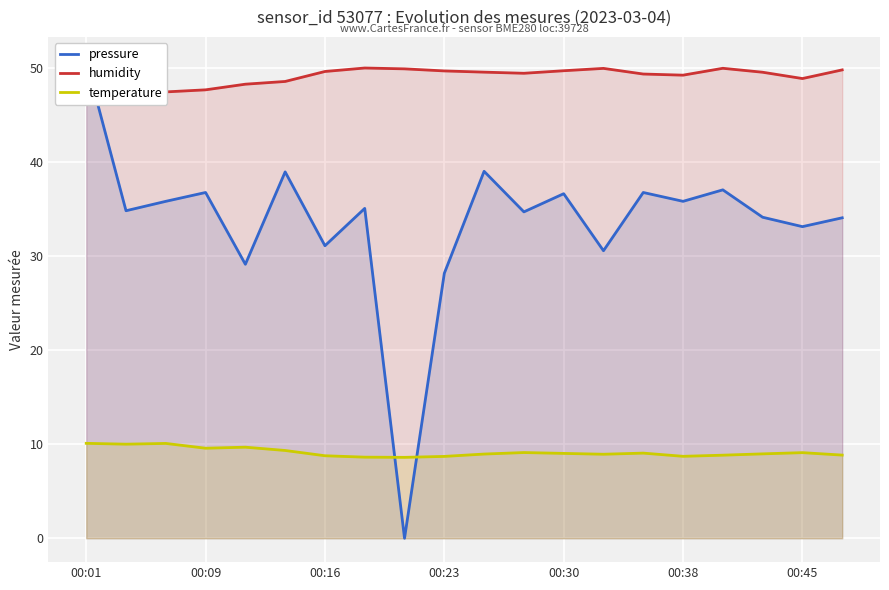

What is the minimum value for temperature?

8.6